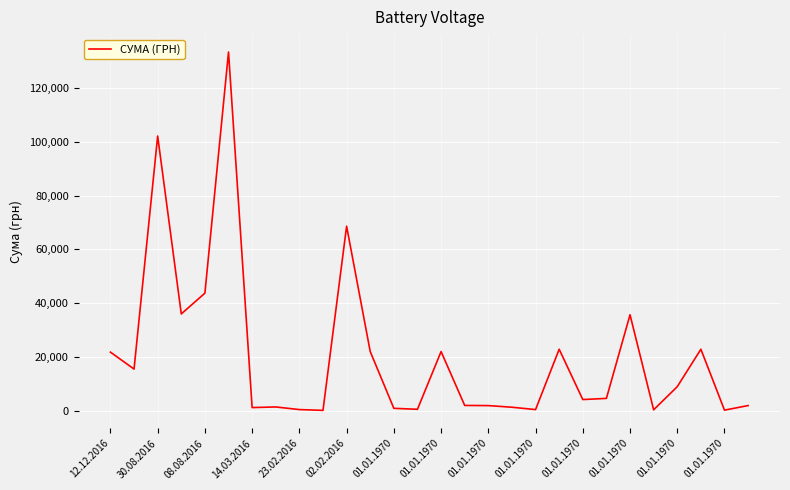

What is the greatest value displayed?

133218.0